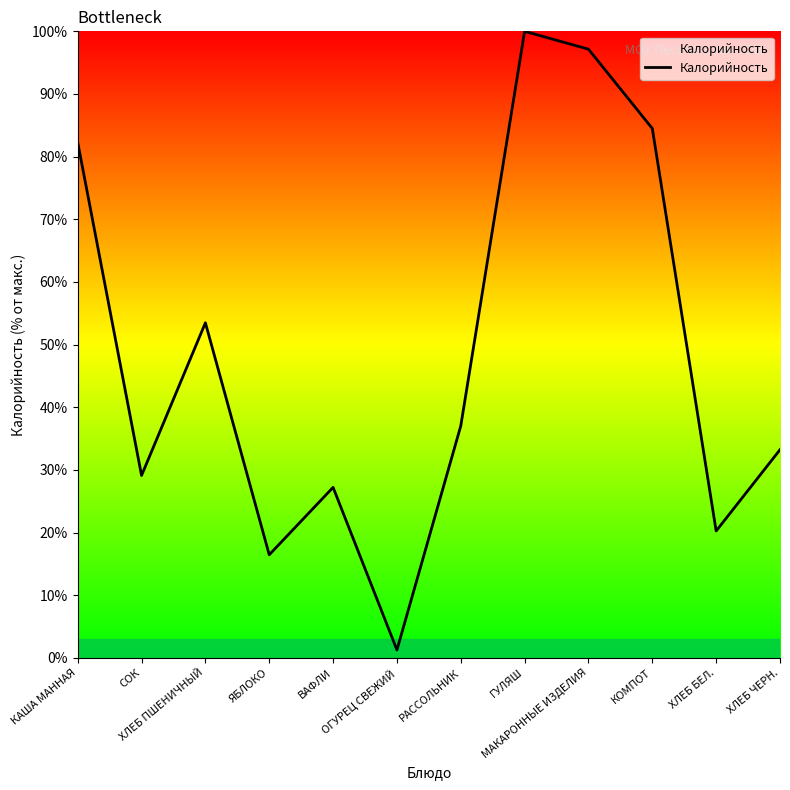

Where is the data nearest to the value 50?

ХЛЕБ ПШЕНИЧНЫЙ